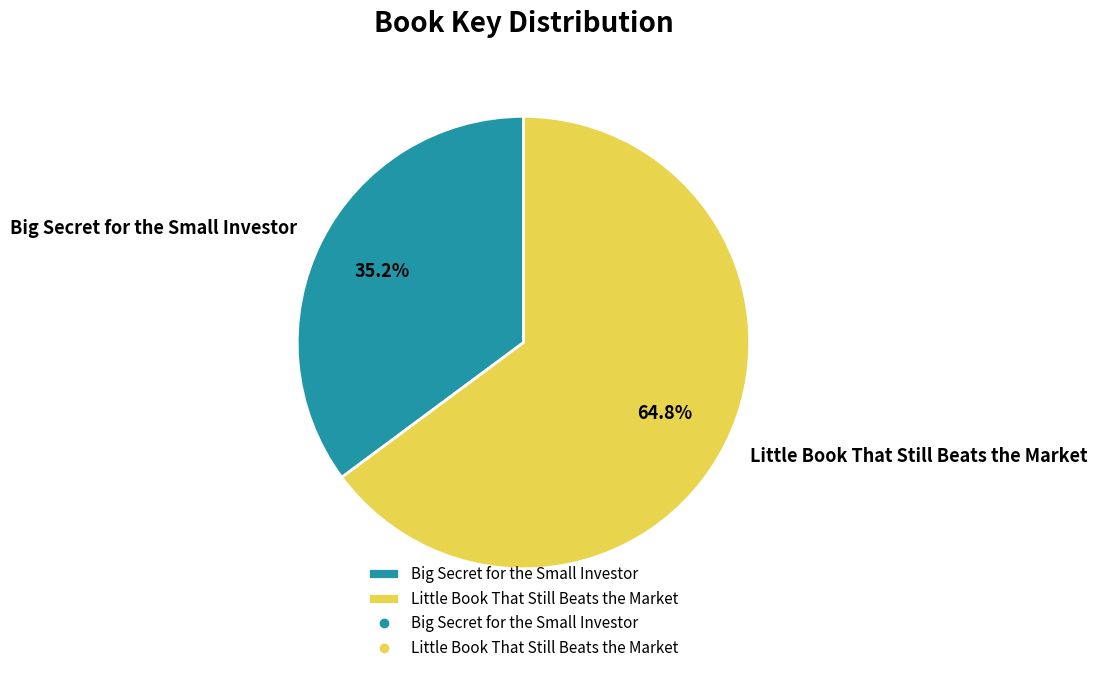

What is the smallest slice in the pie chart?

Big Secret for the Small Investor